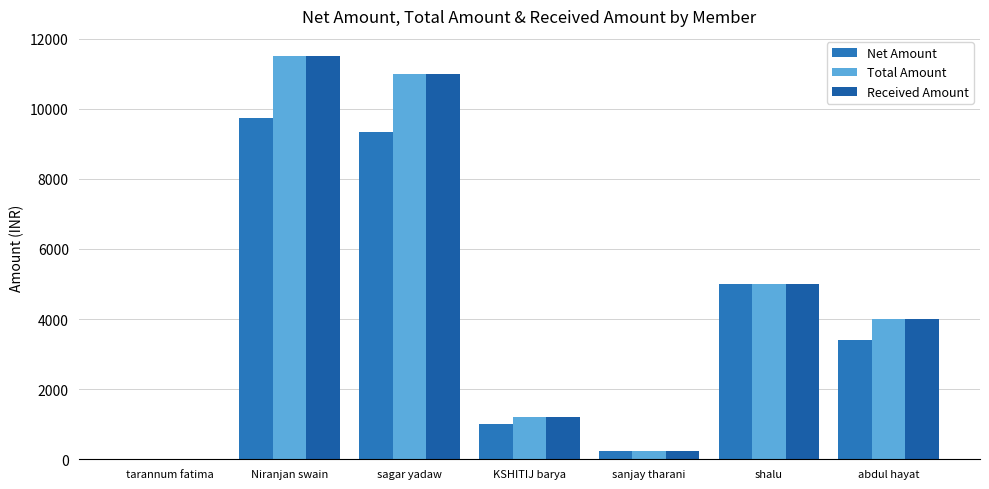

Are the bars grouped side by side (vs. stacked)?

Yes